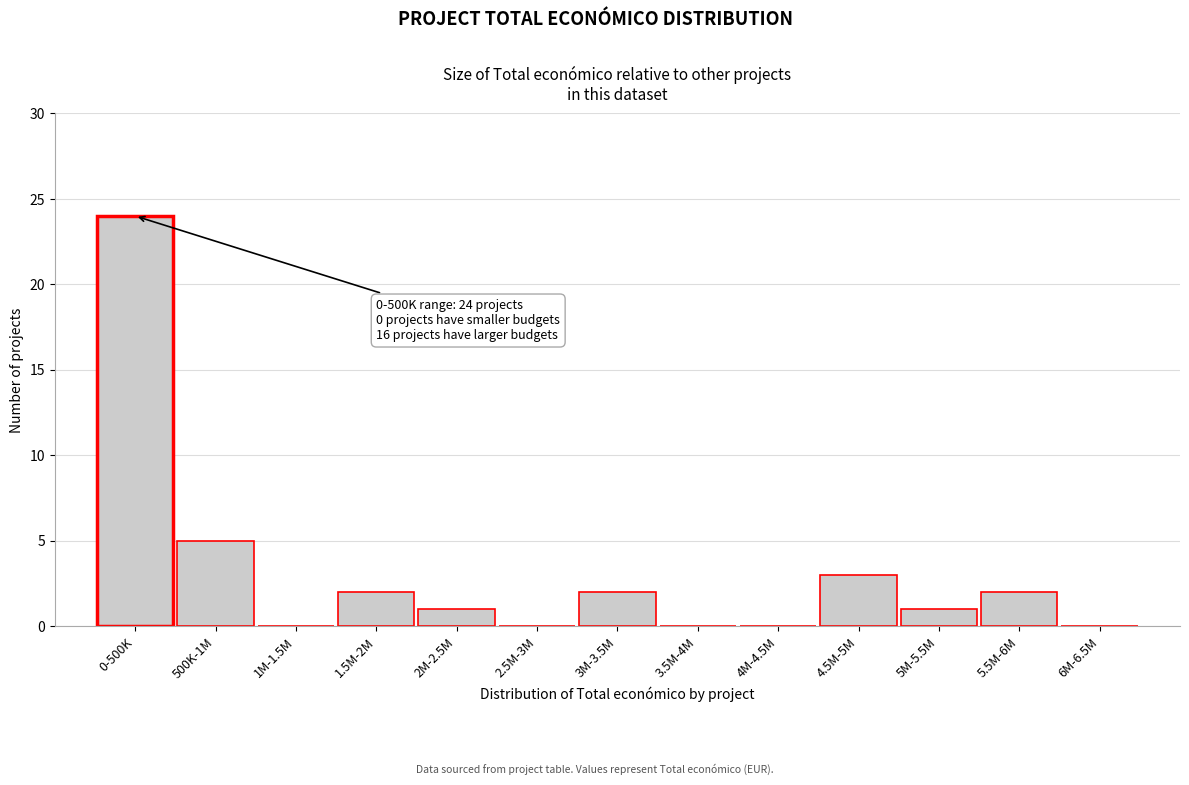

Reading right to left, transcribe all the data shown in this chart.

6M-6.5M=0	5.5M-6M=2	5M-5.5M=1	4.5M-5M=3	4M-4.5M=0	3.5M-4M=0	3M-3.5M=2	2.5M-3M=0	2M-2.5M=1	1.5M-2M=2	1M-1.5M=0	500K-1M=5	0-500K=24